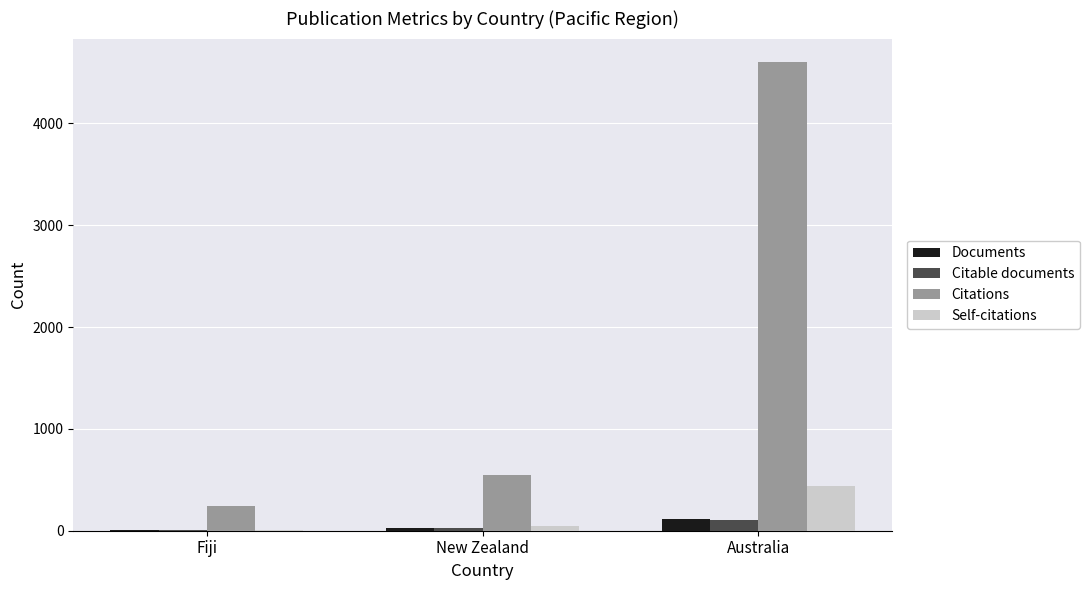

Read the Self-citations value at Australia.

440